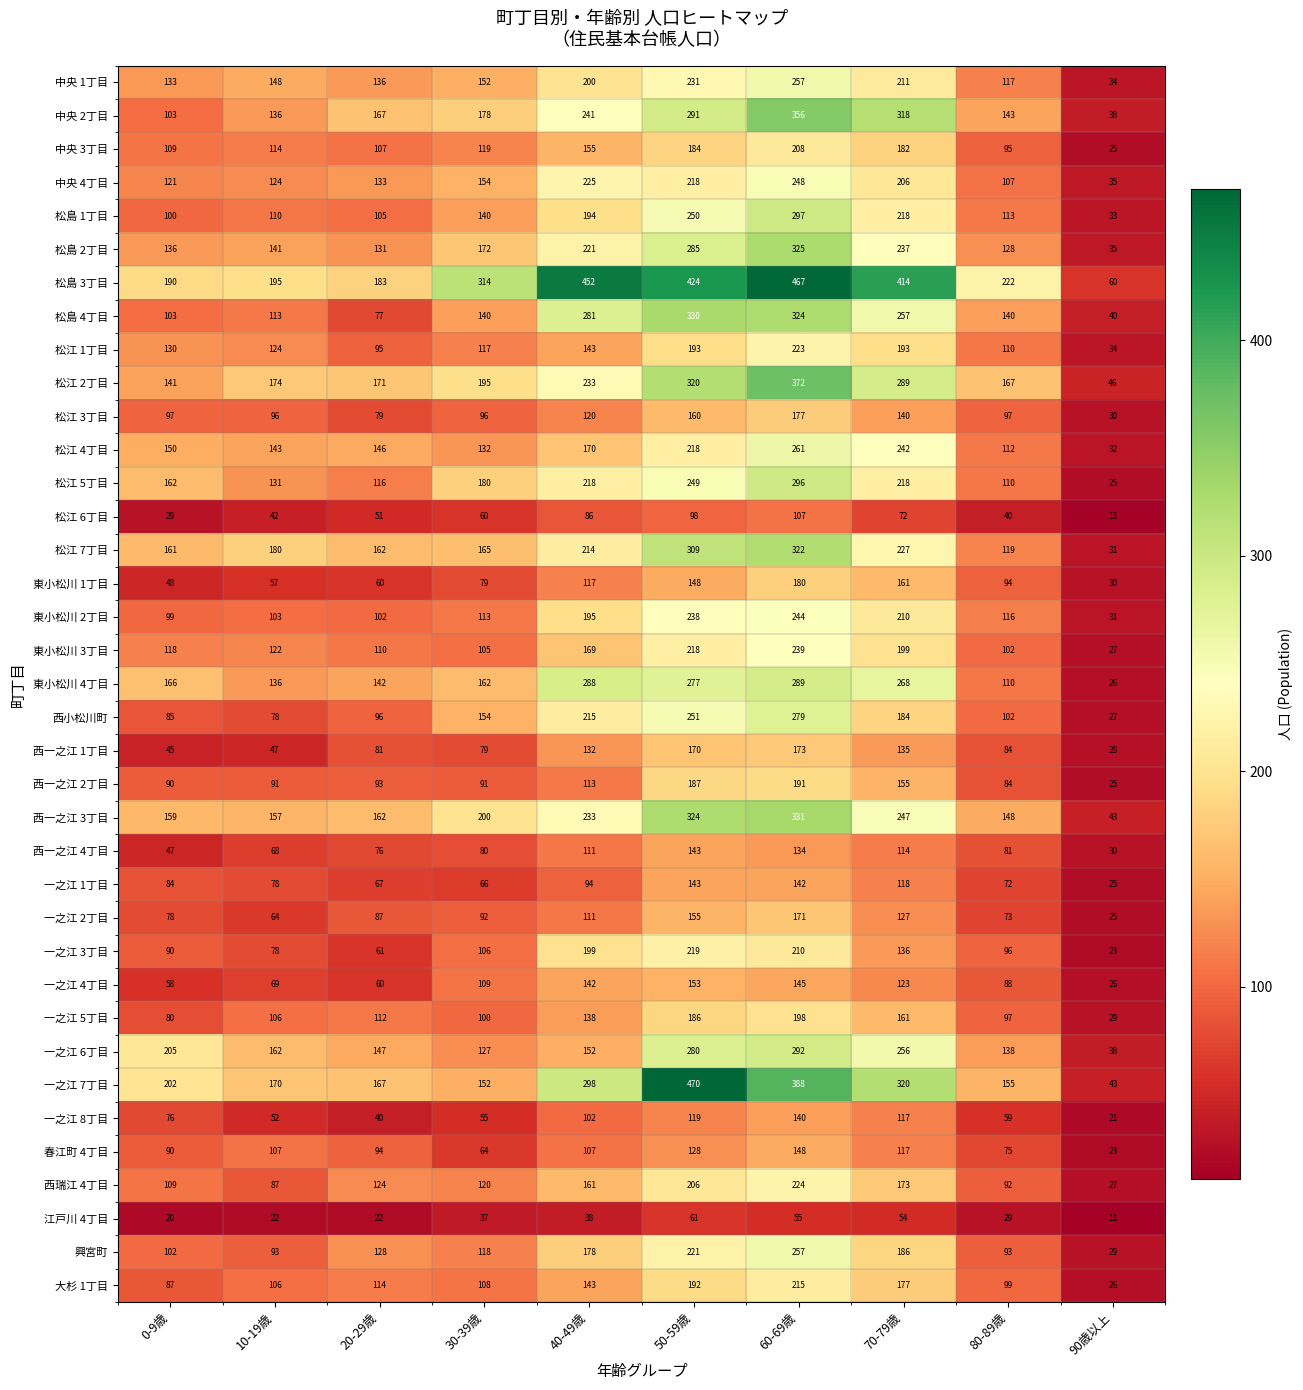

True or false: 松島 2丁目 has a value of 136 at 0-9歳.

True